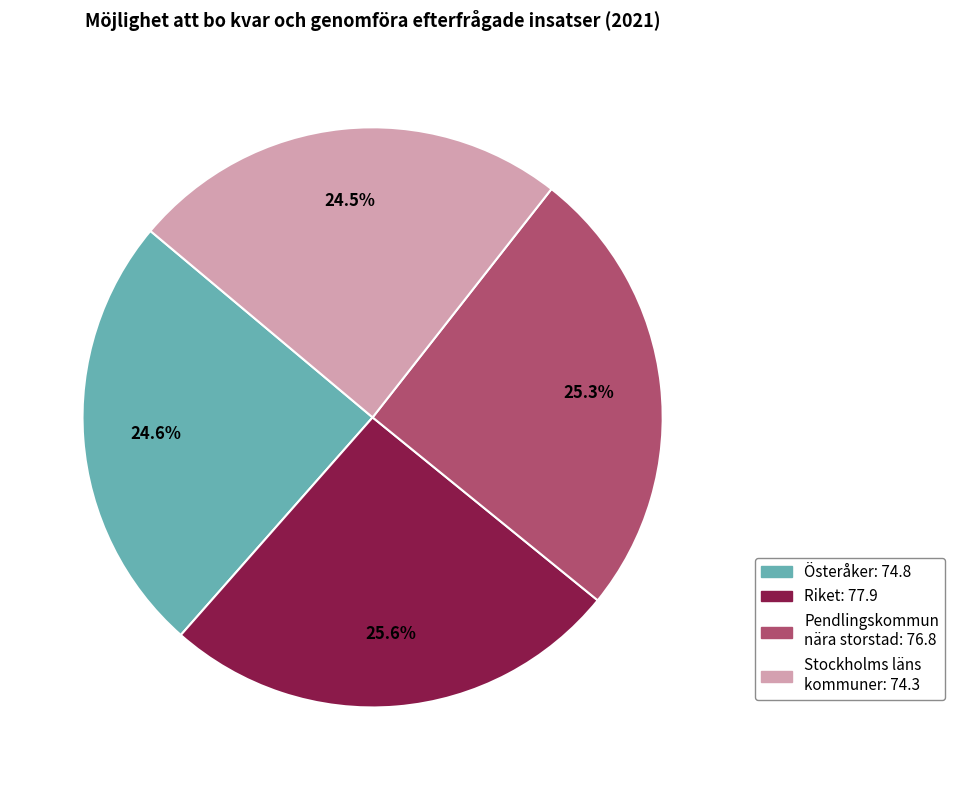

Does any single category account for the majority?

No